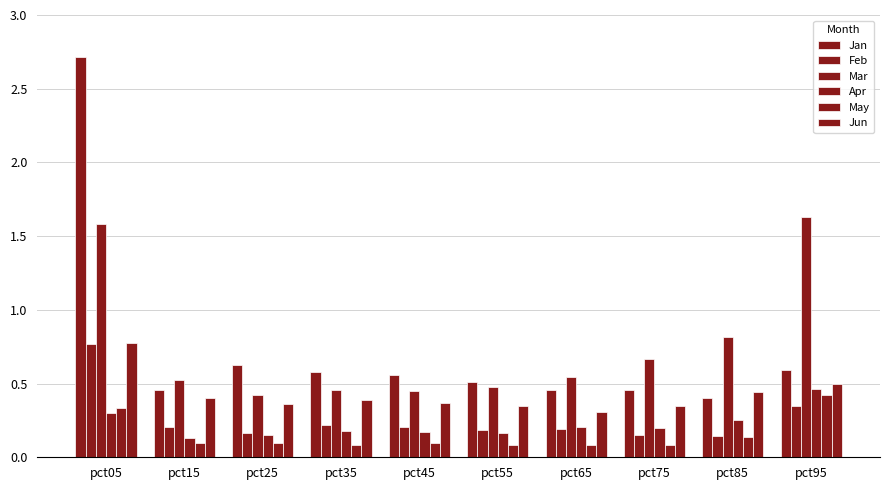

The Jan series shows 0.6 at pct85. True or false?

False